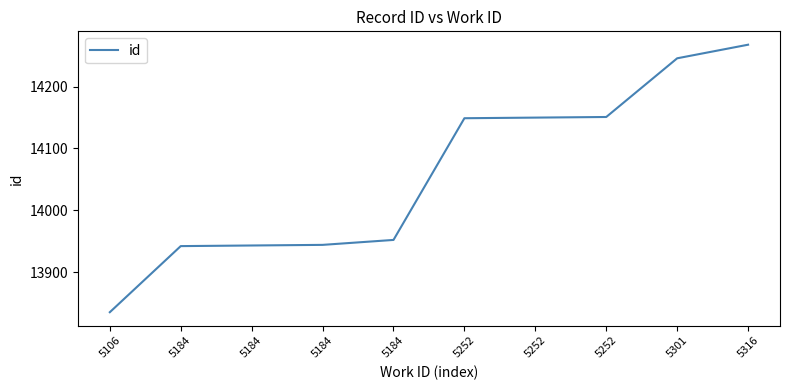

What is the value of the 4th point from the left?

13942